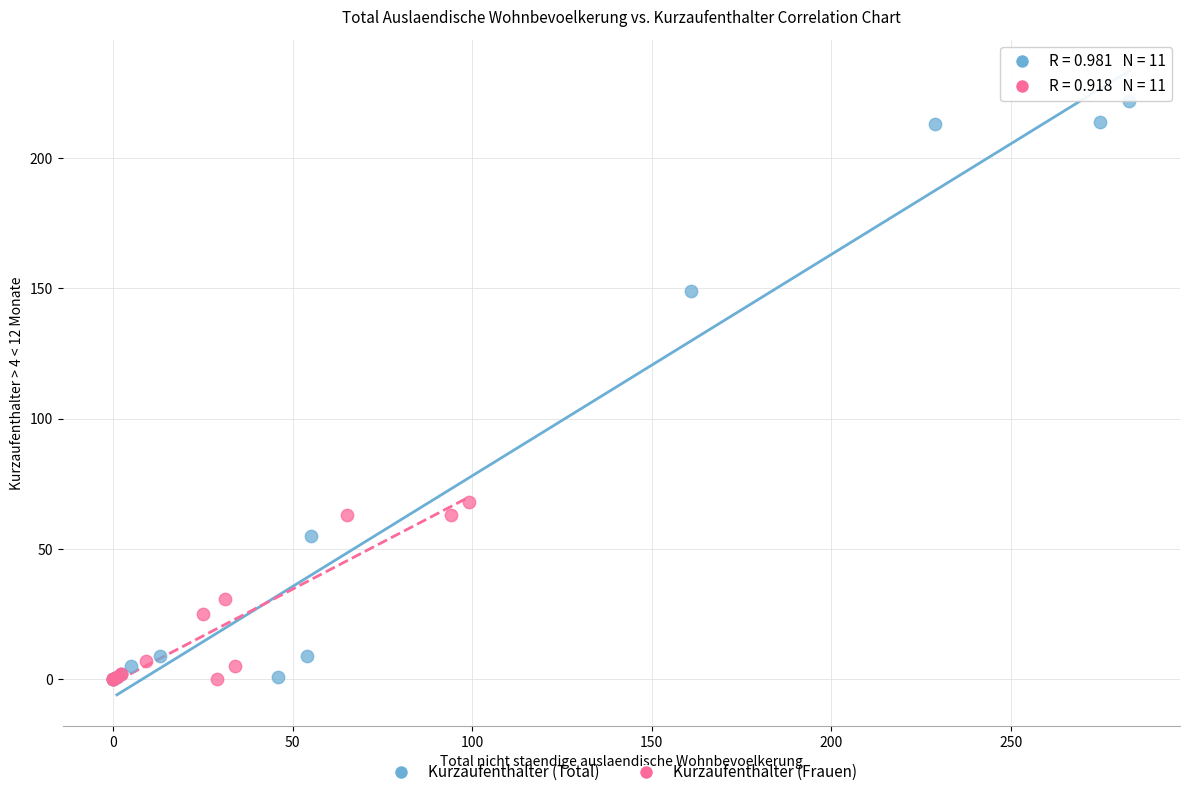

Which series has the widest spread of Y values?

Kurzaufenthalter (Total)